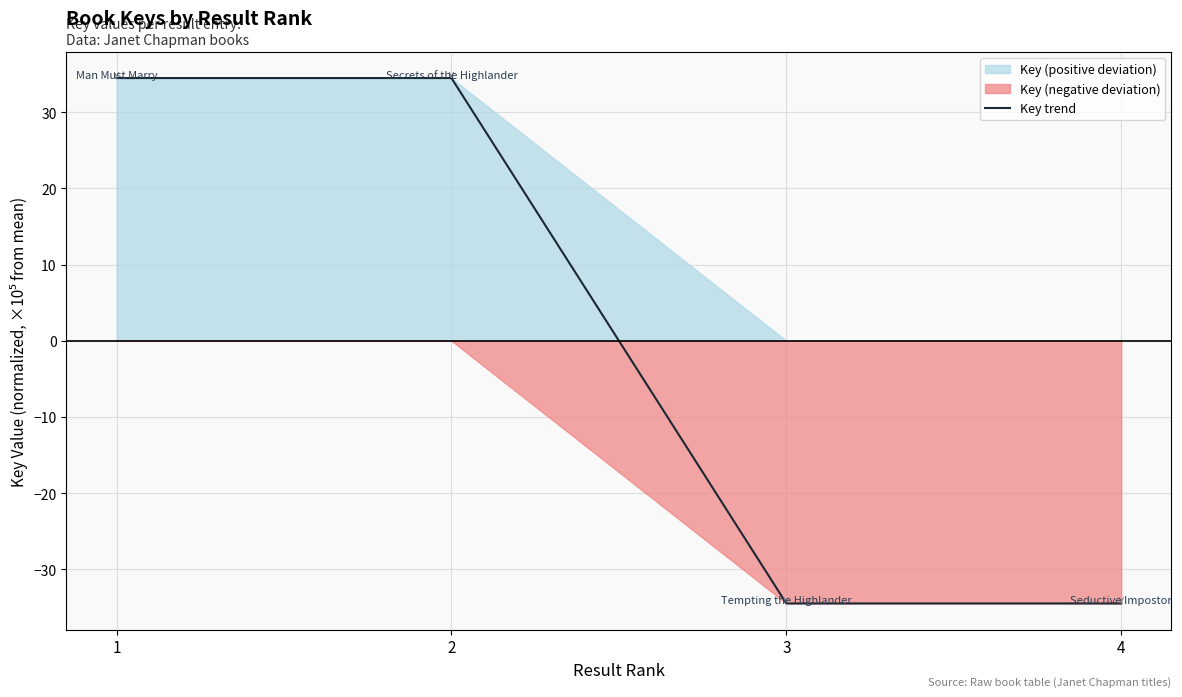

What is the difference between the values at 4 and 1?

68.9